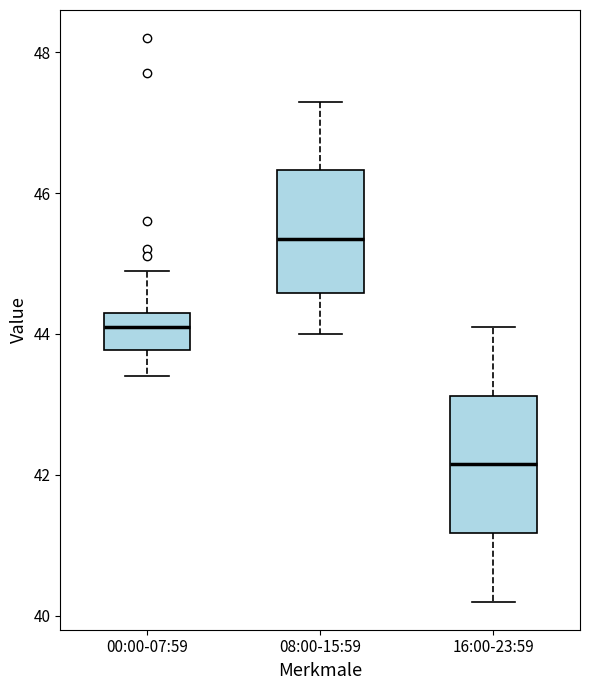

Reading left to right, read every box against the y-axis: the position of its median line, the range the box covers, and the ends of its whiskers. The values are not printed on the chart, so give them approximately, as read against the axis.

00:00-07:59: median 44.2, box 43.8 to 44.4, whiskers 43.4 to 45.0
08:00-15:59: median 45.4, box 44.6 to 46.4, whiskers 44.0 to 47.4
16:00-23:59: median 42.2, box 41.2 to 43.2, whiskers 40.2 to 44.2